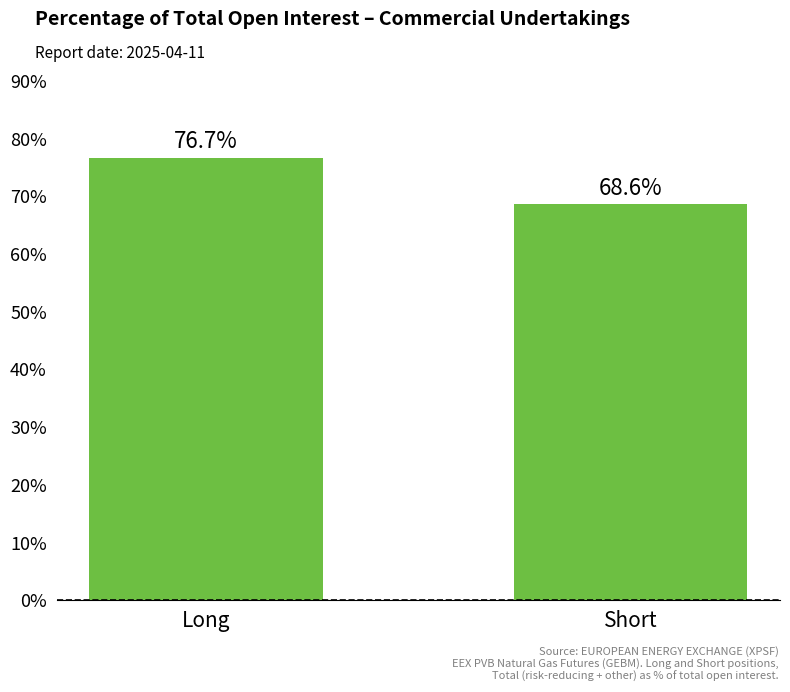

Rank the categories by value from highest to lowest.

Long, Short